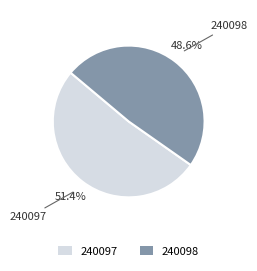

To the nearest percent, what is the difference between the largest and smallest slice percentages?

3%